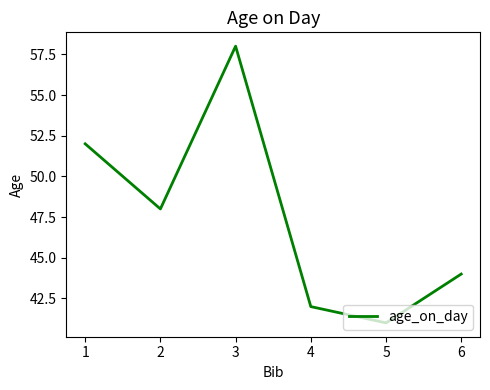

True or false: the data has more than 1 interior local peaks.

False